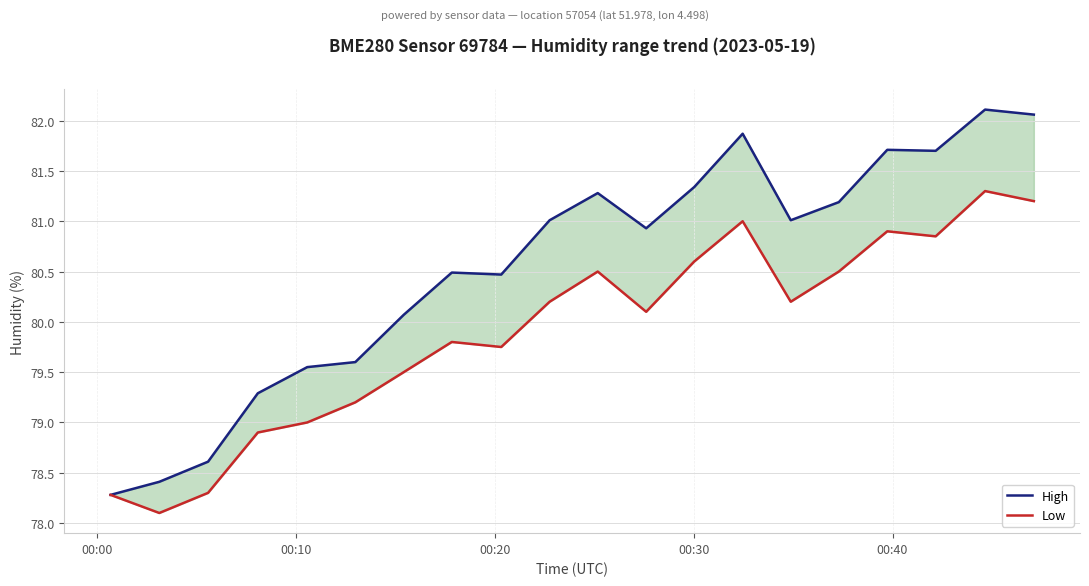

How many distinct data groups are displayed?

2